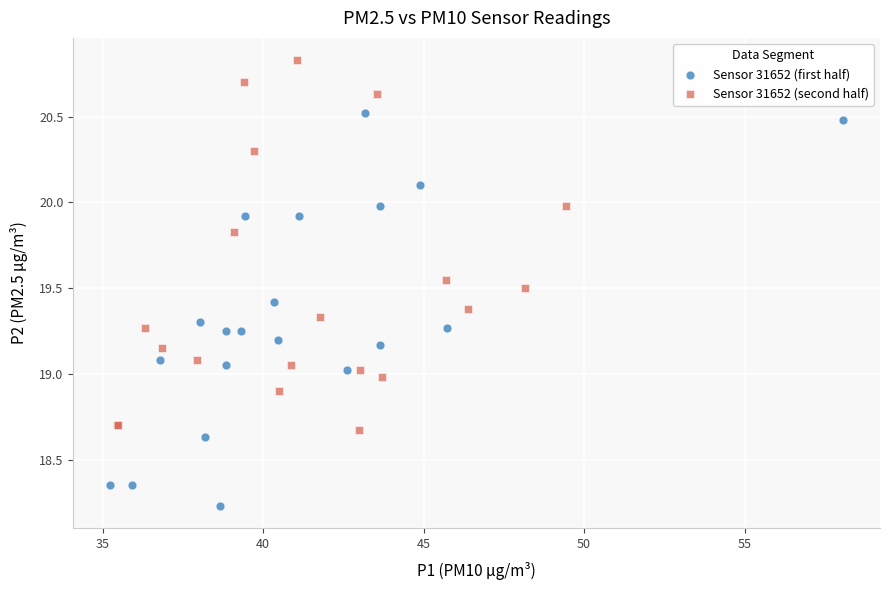

Which series contains the lowest Y value?

Sensor 31652 (first half)